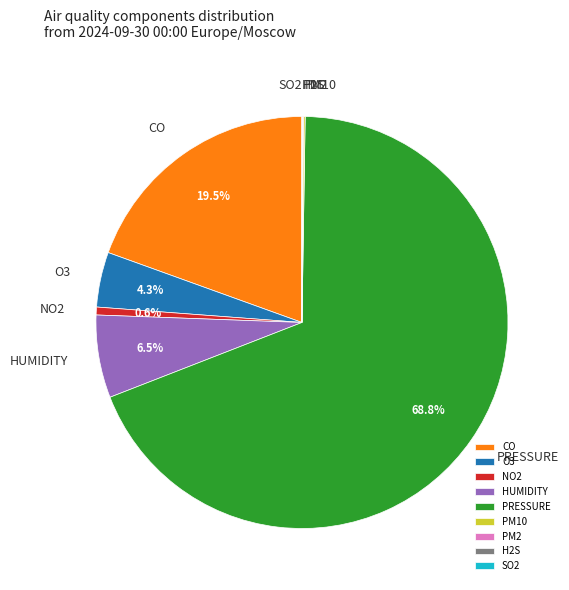

Which slice is the largest?

PRESSURE